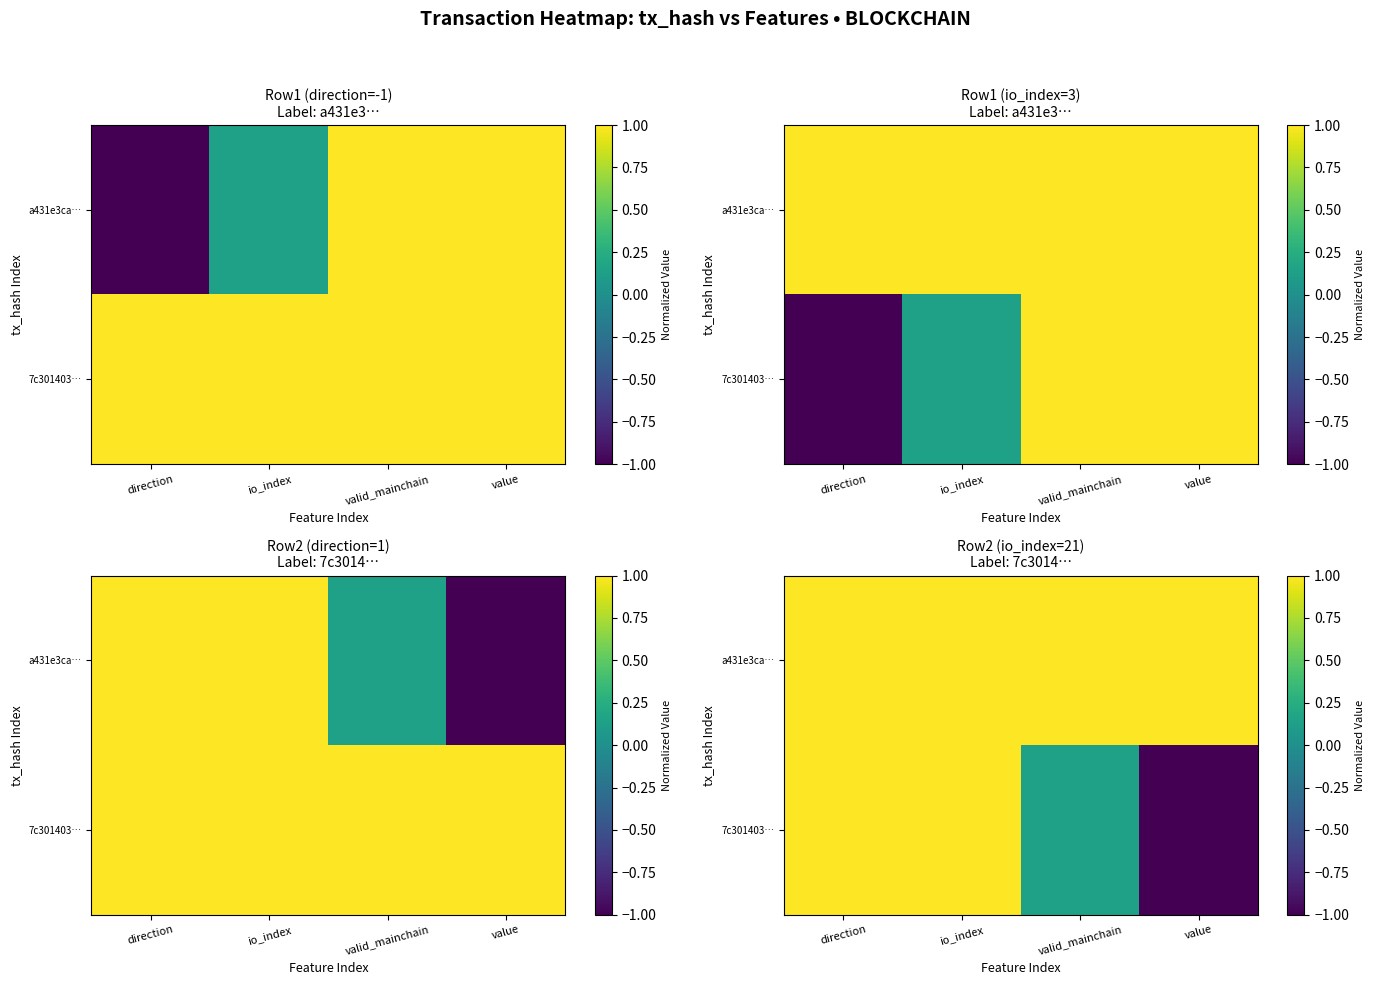

What is the difference between the highest and lowest values at valid_mainchain?

0.9